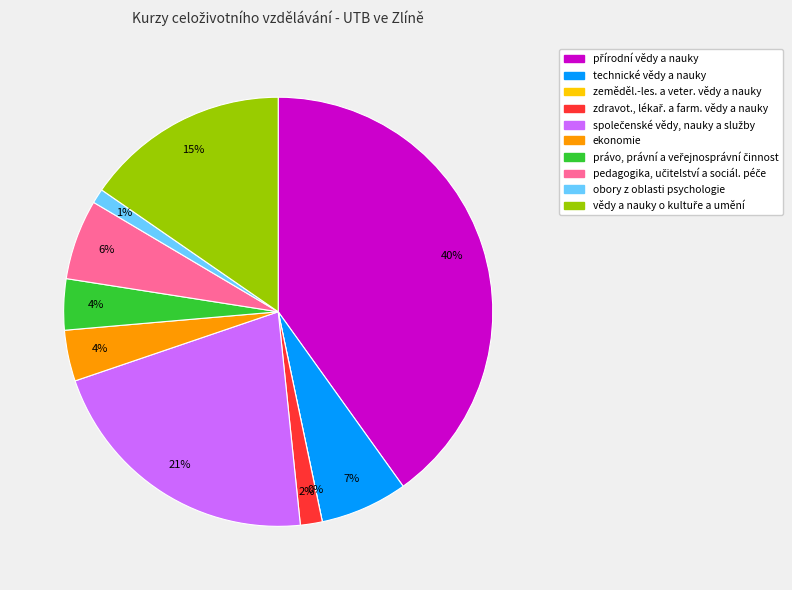

What is the smallest slice in the pie chart?

zeměděl.-les. a veter. vědy a nauky